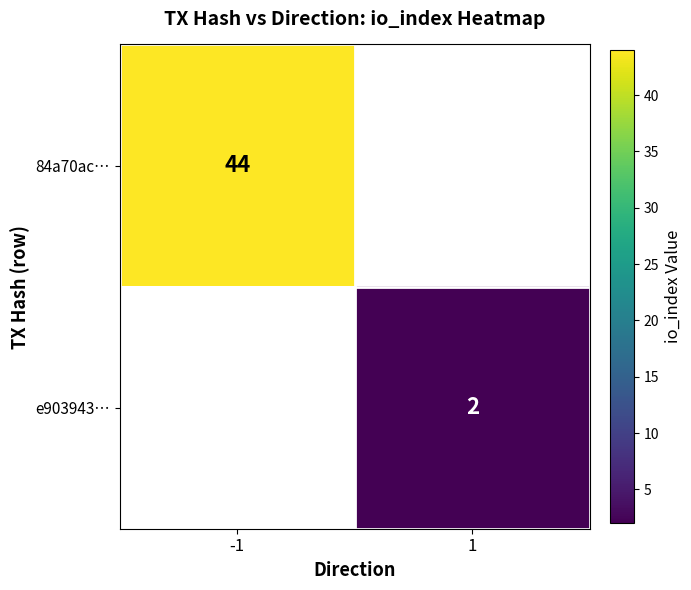

Count the number of data series in this chart.

2